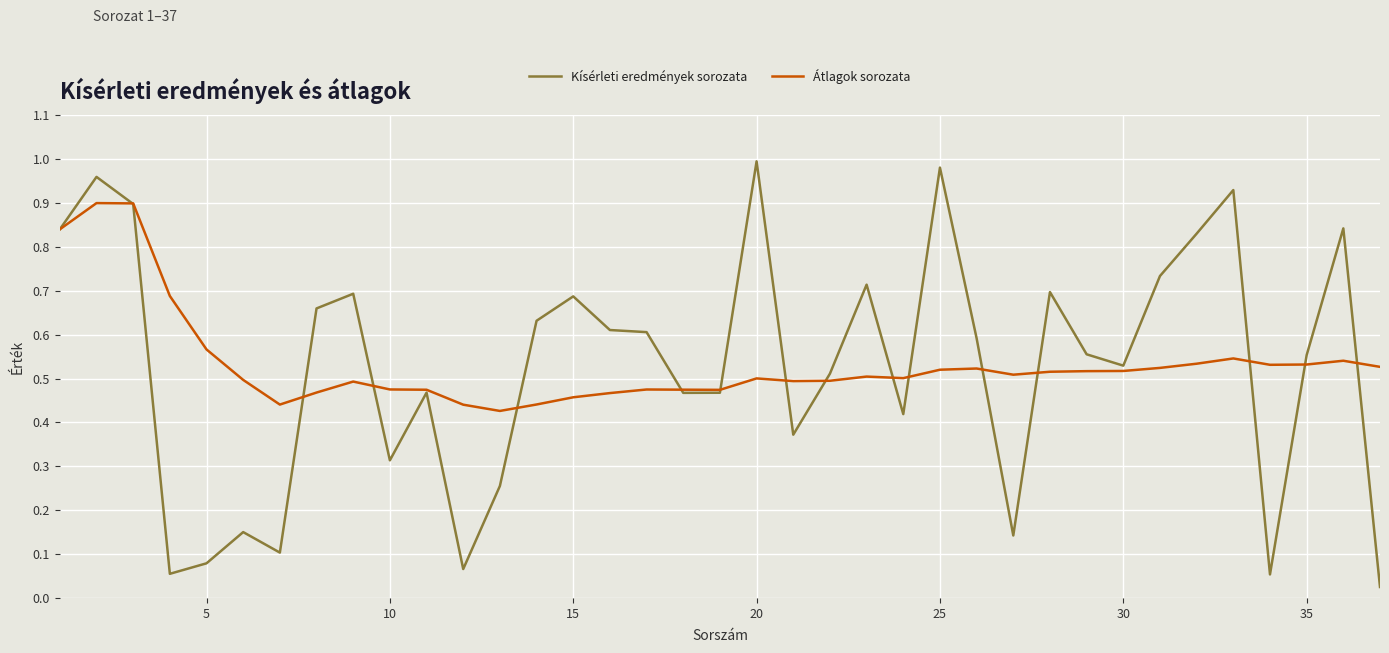

Which series has the largest range (max minus min)?

Kísérleti eredmények sorozata